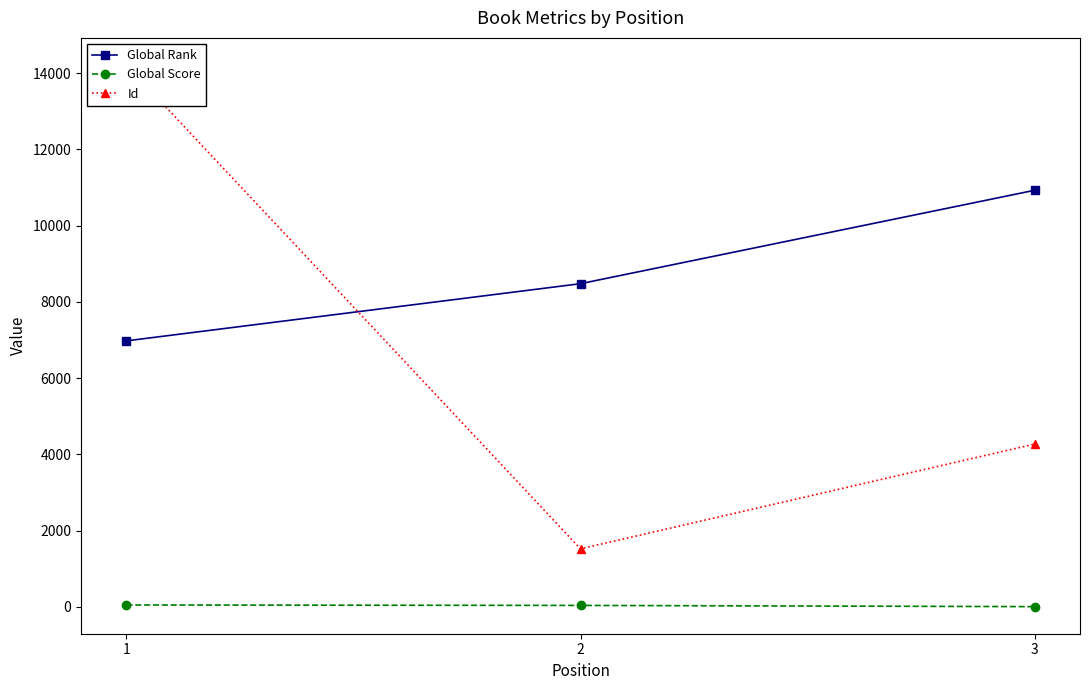

Which series has the widest spread of values?

Id